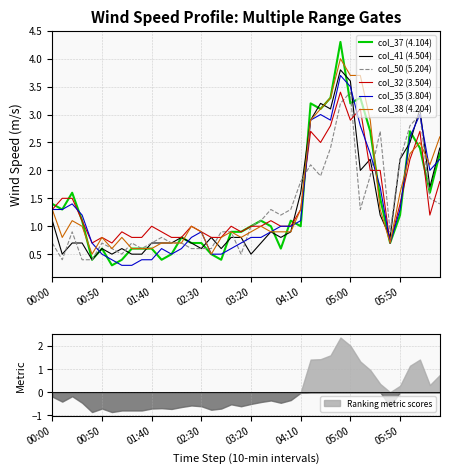

Which has a higher value, 31 or 32?

31